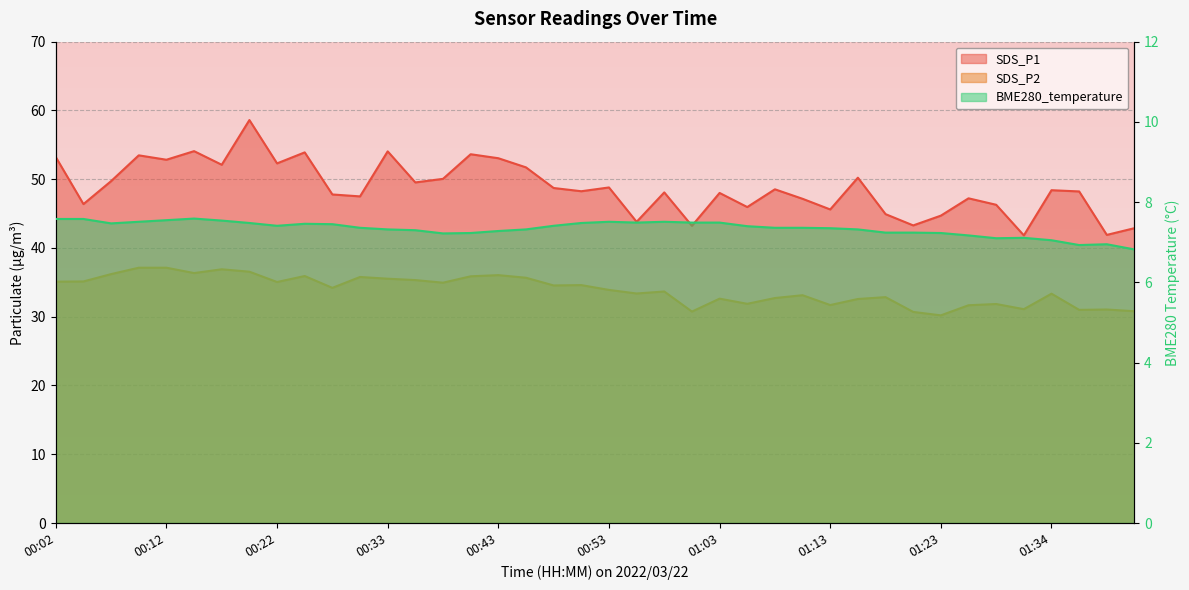

At which category is the sum across all series the highest?

00:20